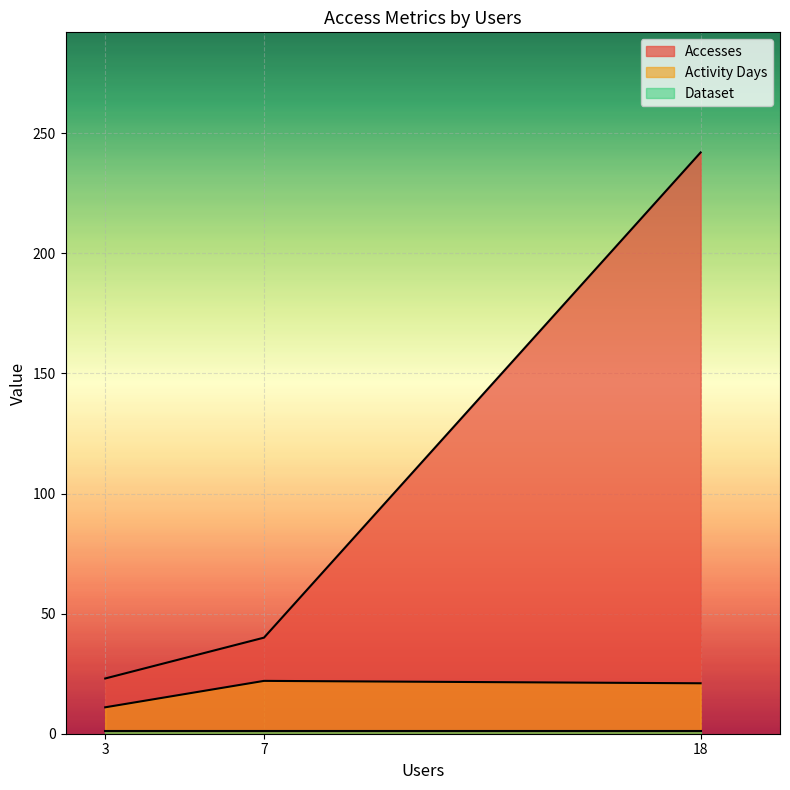

What is the lowest value of the Accesses series?

23